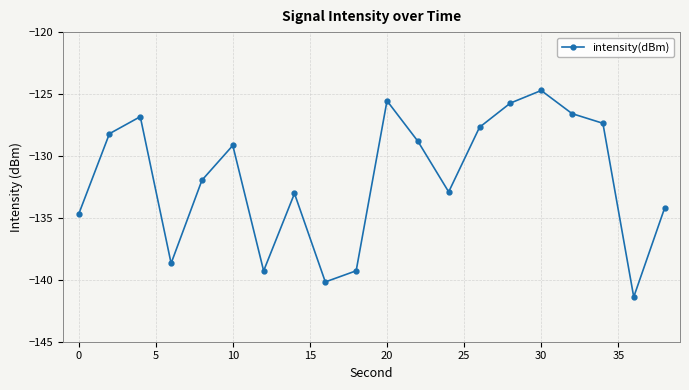

What is the average value?

-131.8